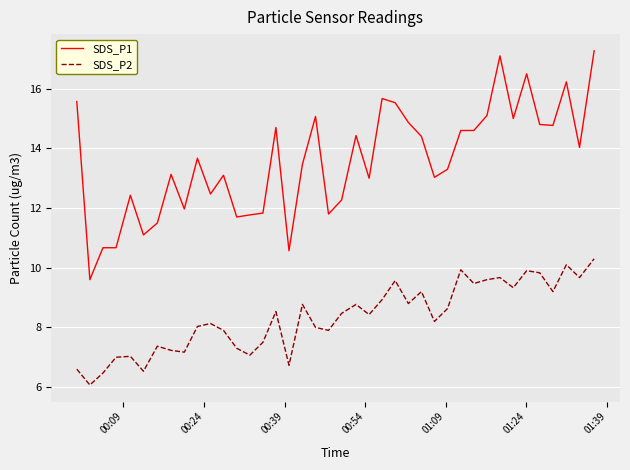

List the series in order of their peak value, lowest first.

SDS_P2, SDS_P1